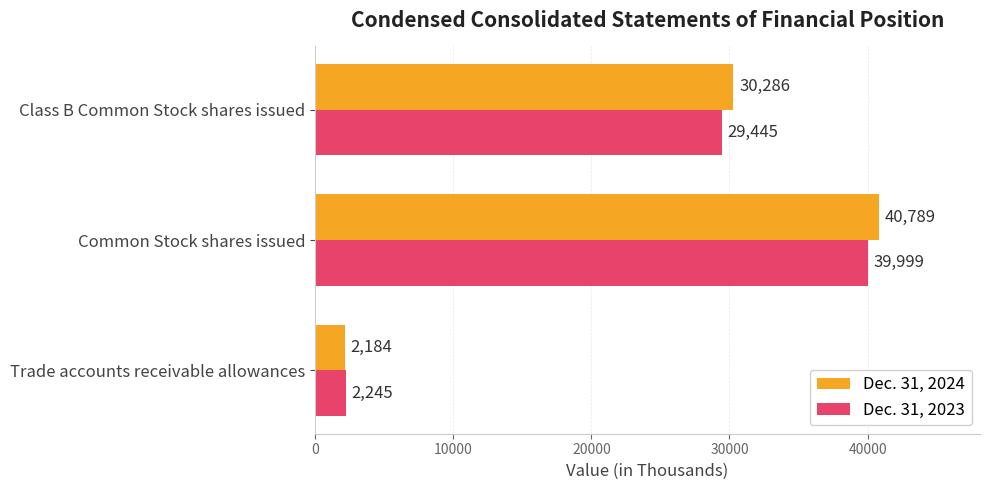

What is the difference between the highest and lowest values at Trade accounts receivable allowances?

61